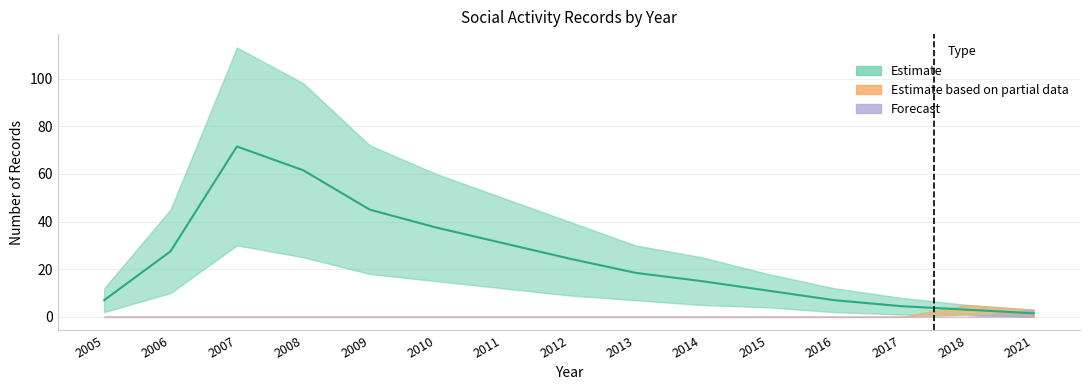

How many data points does each series have?

15